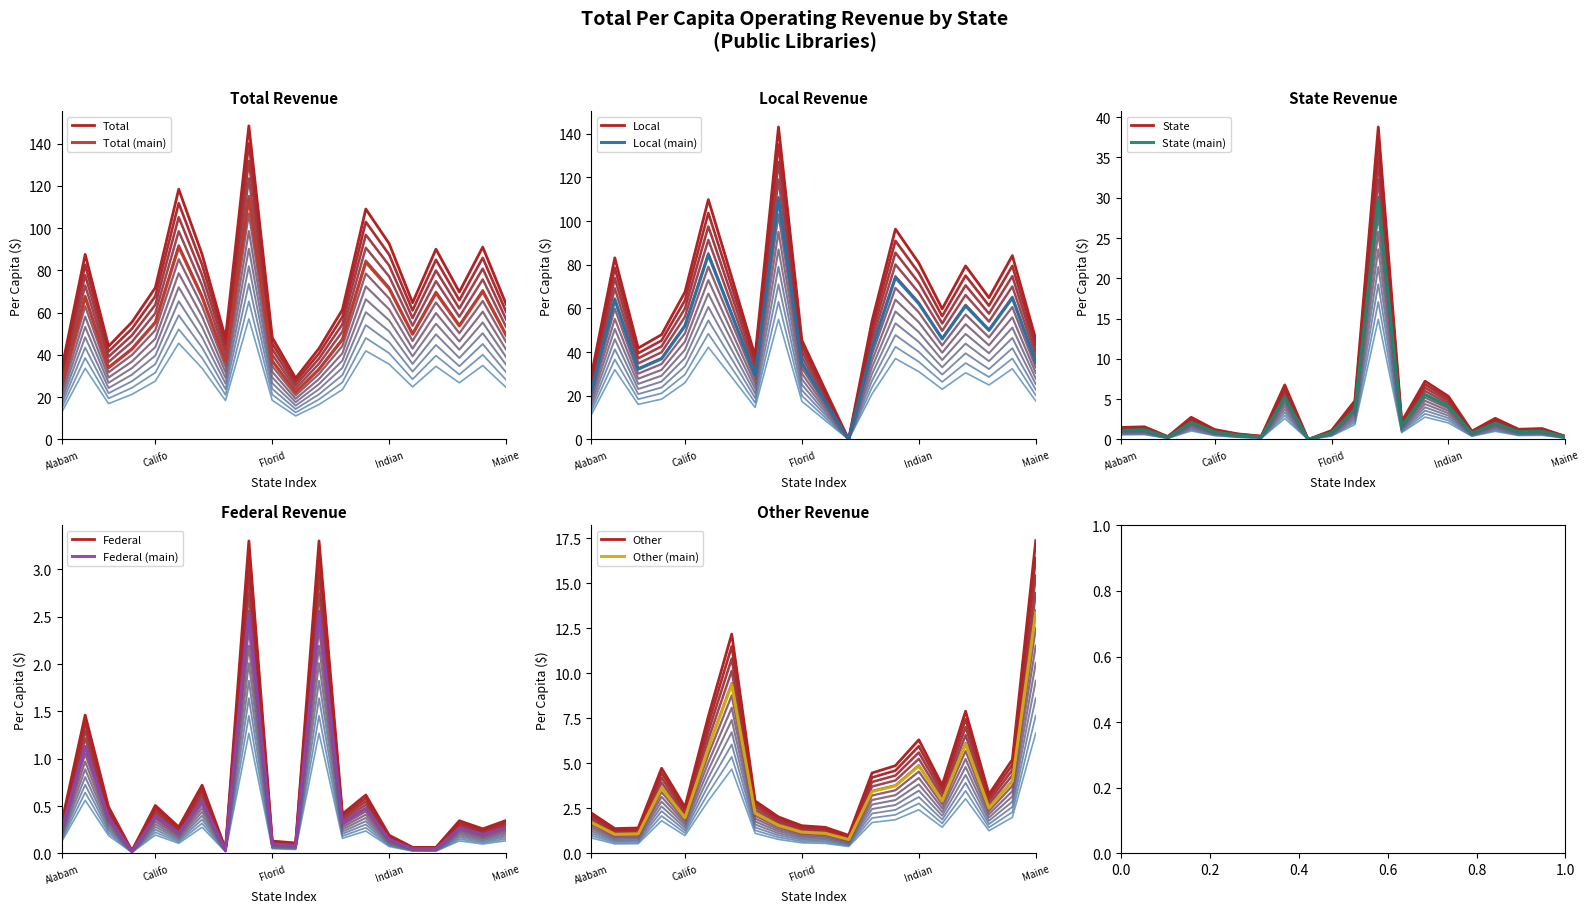

What is the maximum value for Federal?

3.3